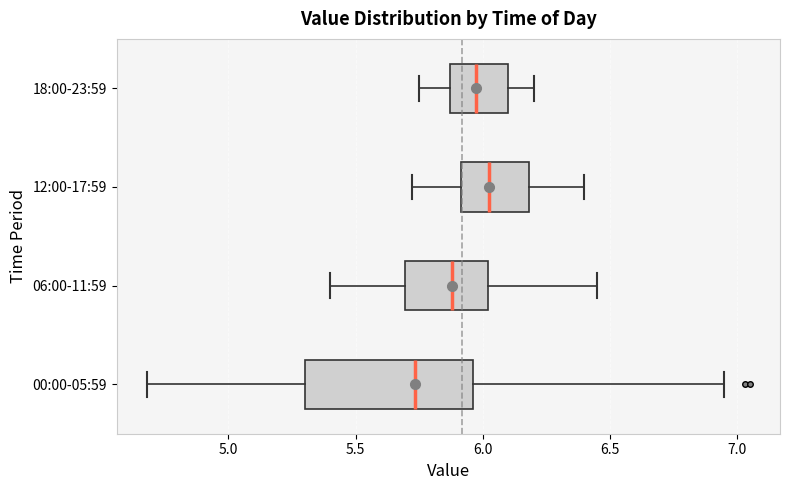

Reading bottom to top, transcribe this box plot: for each box, give where its median line is, the range the box spans, and where its two whiskers end, as read against the x-axis. The values are not printed on the chart, so give them approximately, as read against the axis.

00:00-05:59: median 5.75, box 5.30 to 5.95, whiskers 4.70 to 6.95
06:00-11:59: median 5.90, box 5.70 to 6.00, whiskers 5.40 to 6.45
12:00-17:59: median 6.05, box 5.90 to 6.20, whiskers 5.70 to 6.40
18:00-23:59: median 6.00, box 5.85 to 6.10, whiskers 5.75 to 6.20